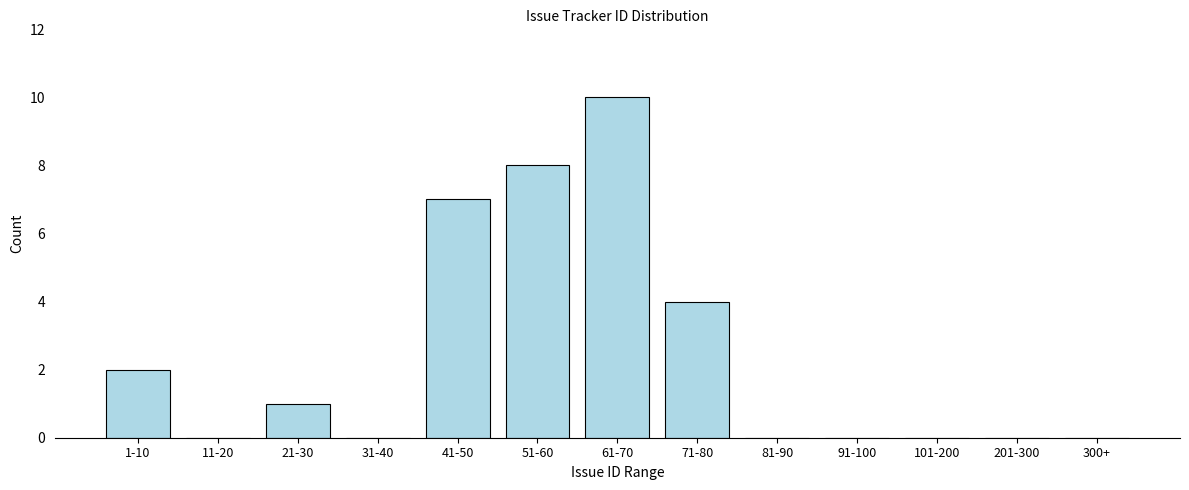

Reading left to right, what are all the values shown in this chart?

1-10=2	11-20=0	21-30=1	31-40=0	41-50=7	51-60=8	61-70=10	71-80=4	81-90=0	91-100=0	101-200=0	201-300=0	300+=0